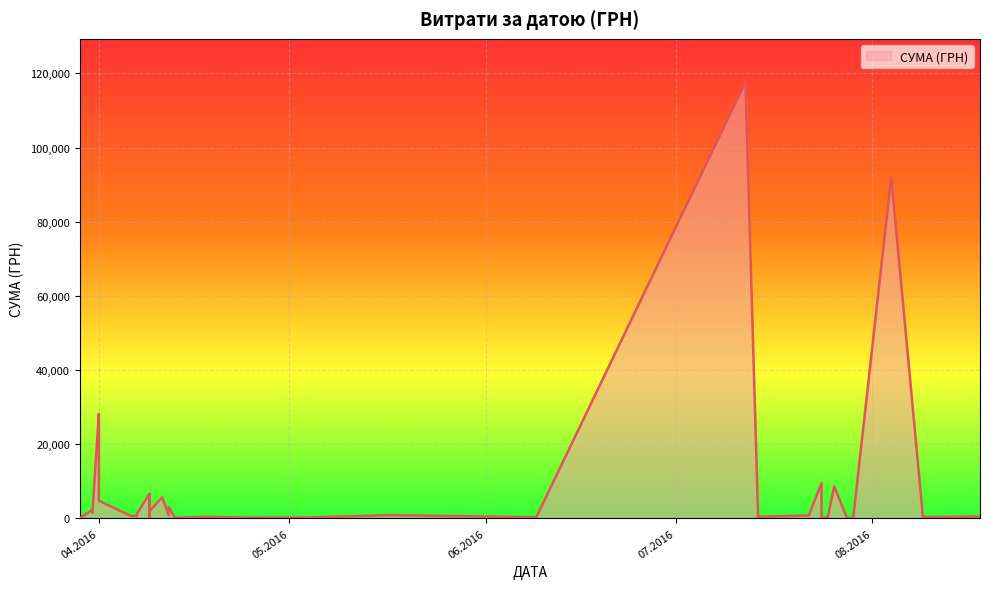

Between 07.04.2016 and 31.03.2016, which is larger?

31.03.2016